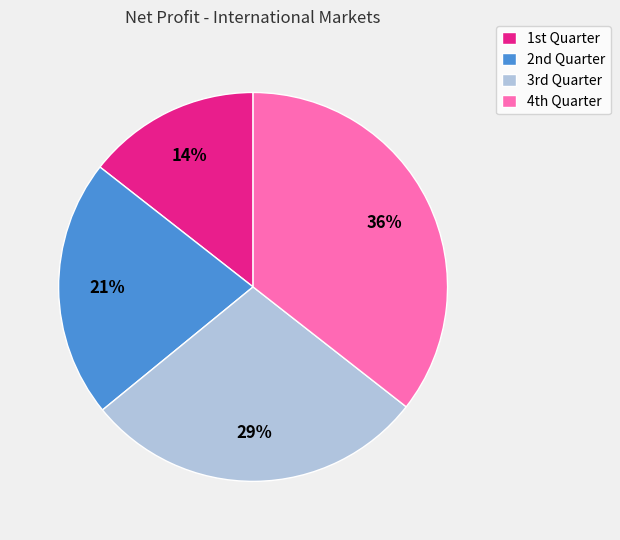

What is the largest slice in the pie chart?

4th Quarter